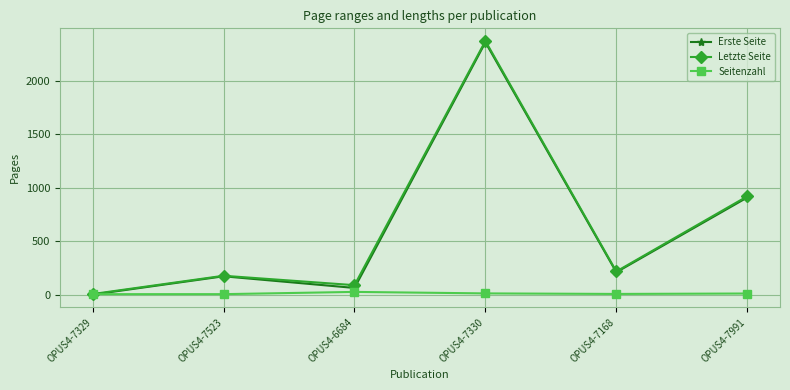

What is the spread (max minus min) of values at OPUS4-7991?

909